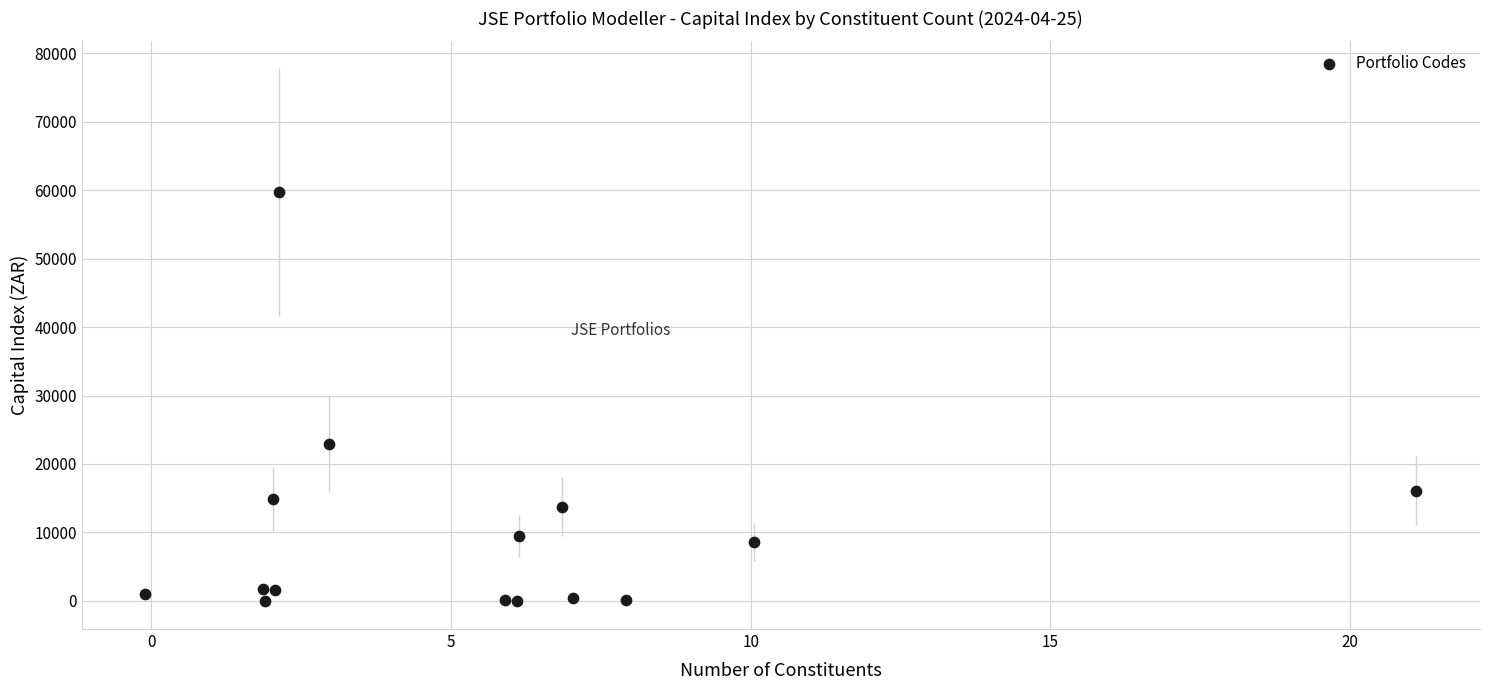

What Y value in the scatter plot is closest to 29852?

22987.8